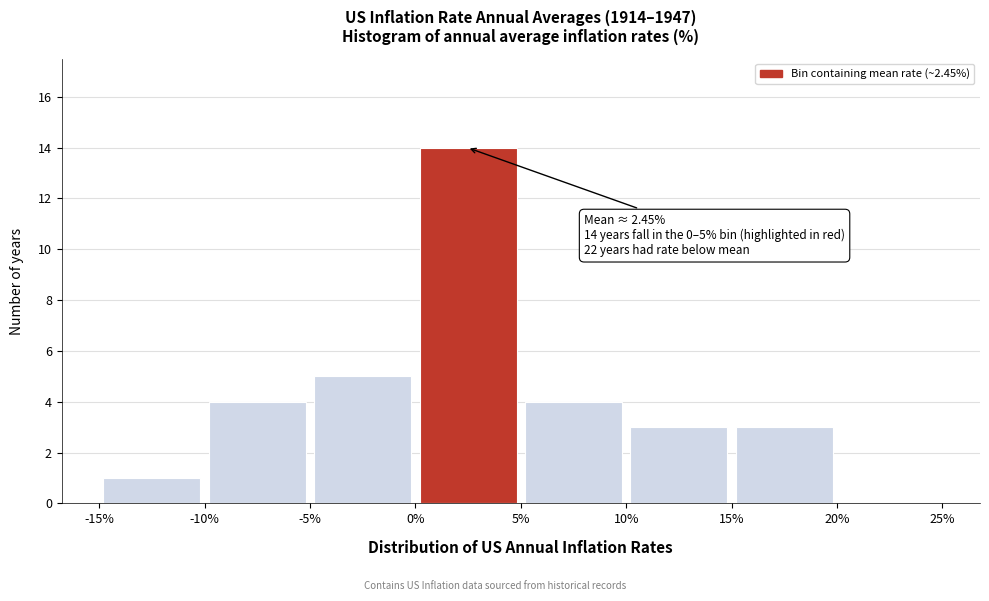

Over which range of the x-axis is the bar tallest?

0% to 5%